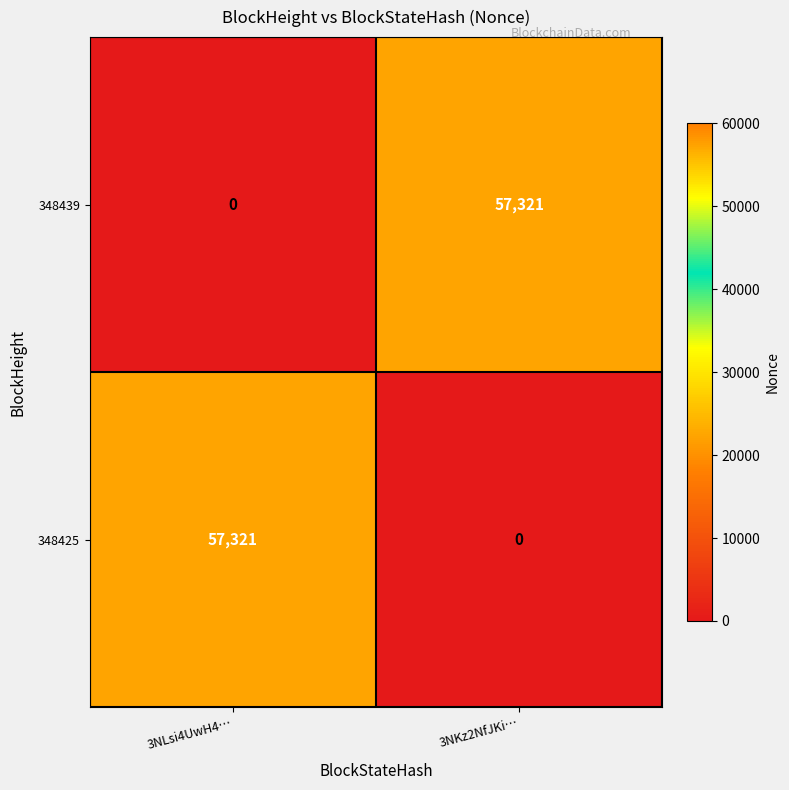

How many values in the 348425 series are below 57321?

1